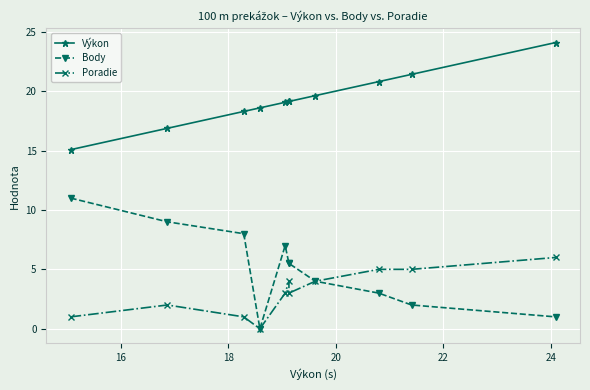

List the series in order of their peak value, lowest first.

Poradie, Body, Výkon